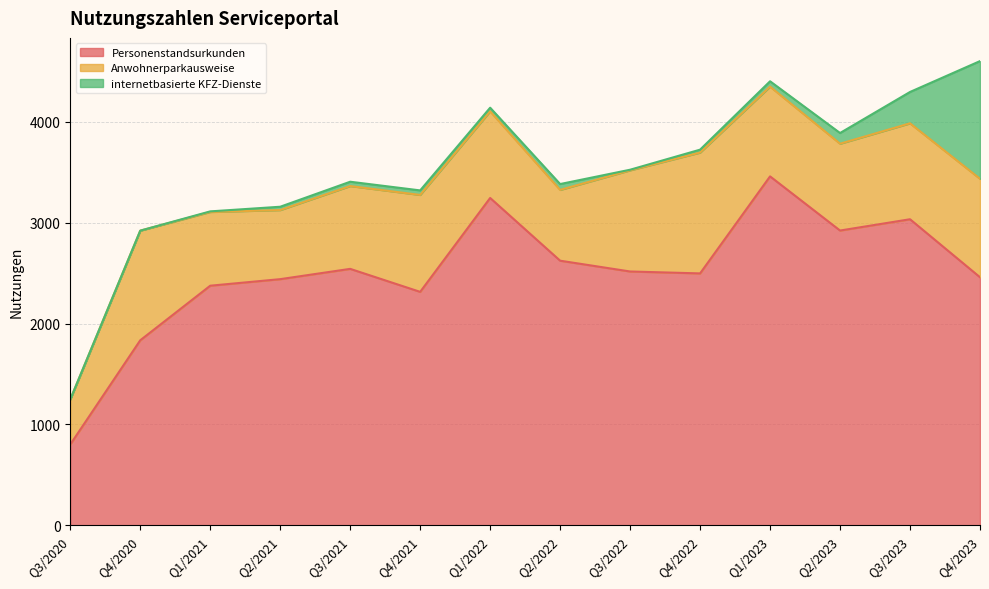

List the series in order of their overall mean, highest first.

Personenstandsurkunden, Anwohnerparkausweise, internetbasierte KFZ-Dienste